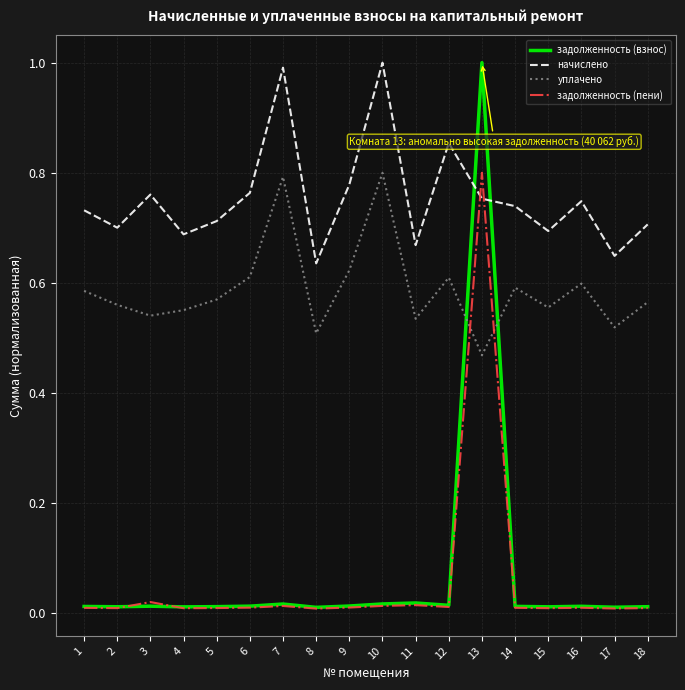

Count the уплачено values in the range 0 to 1.

18